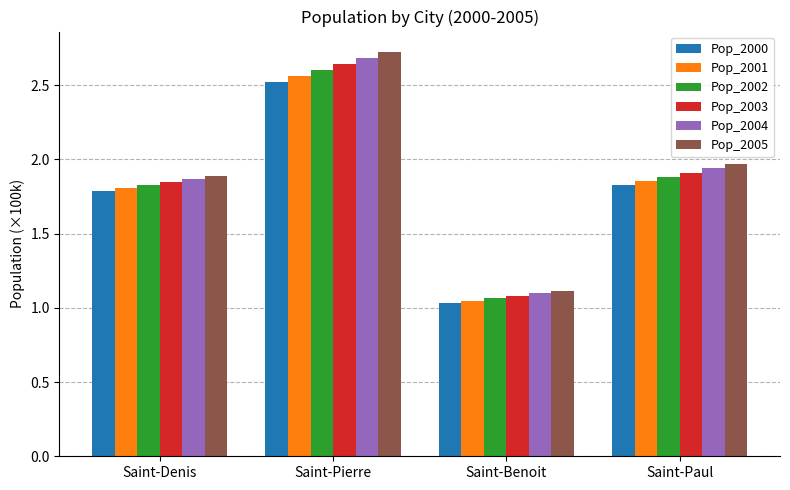

How many bars are there in total?

24